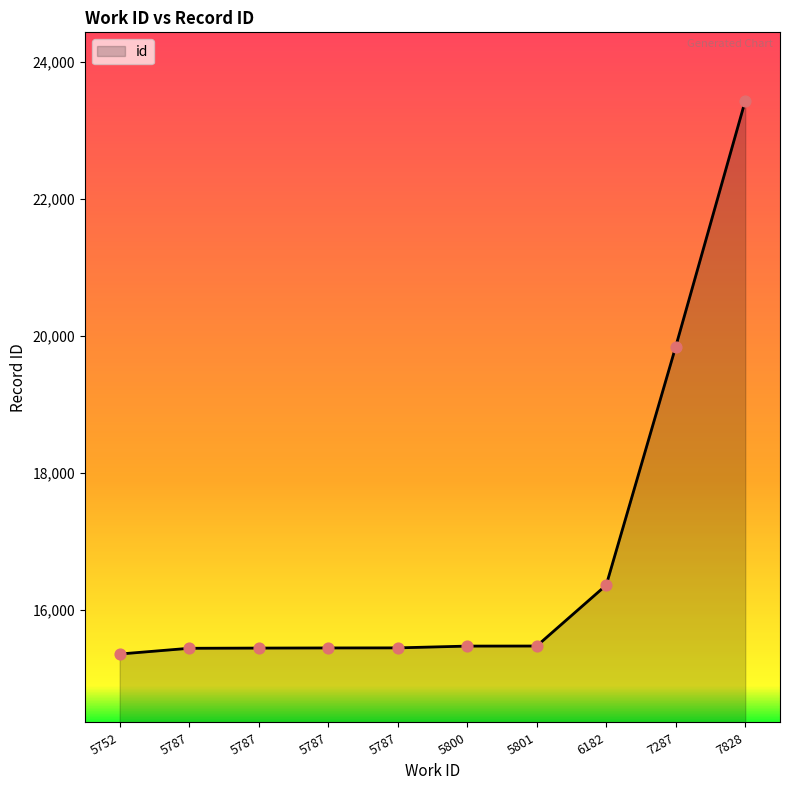

What is the change in value from 5800 to 7828?

+7969